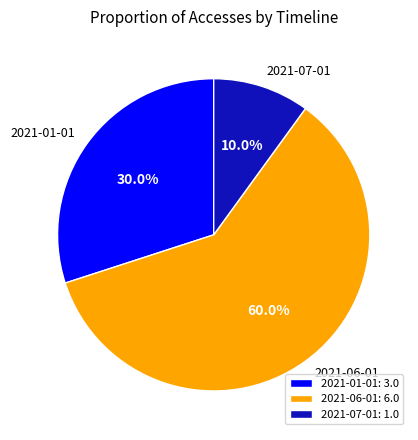

Count the number of slices in the pie.

3